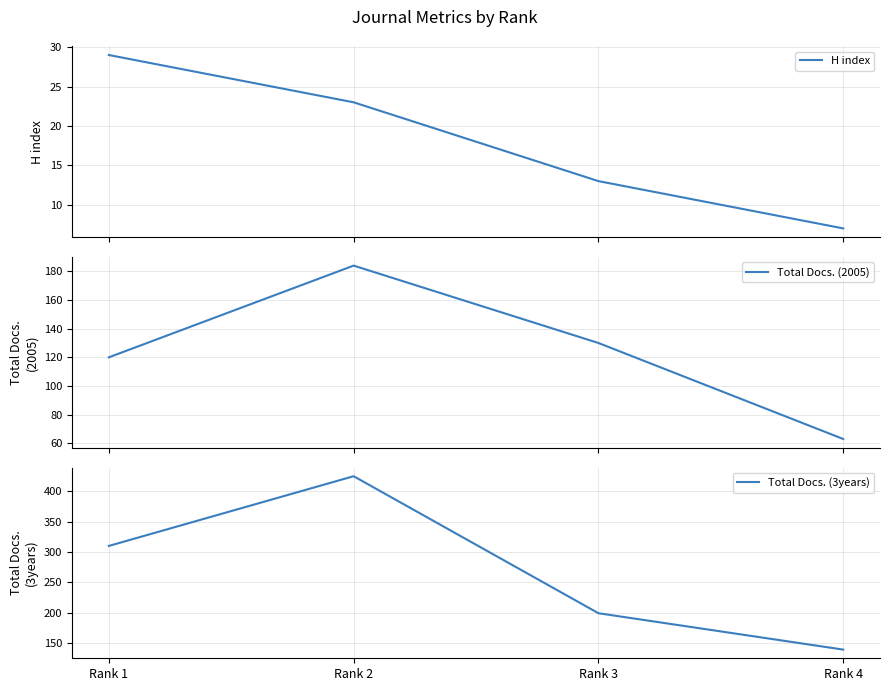

Reading left to right, list all the values displayed in this chart.

H index: 29	23	13	7
Total Docs. (2005): 120	184	130	63
Total Docs. (3years): 310	425	199	139